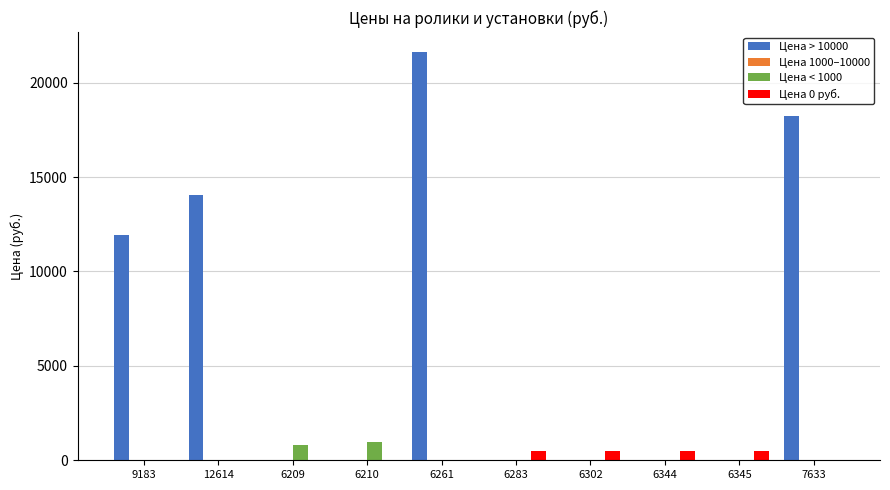

Which series changed the most between 6210 and 7633?

Цена > 10000